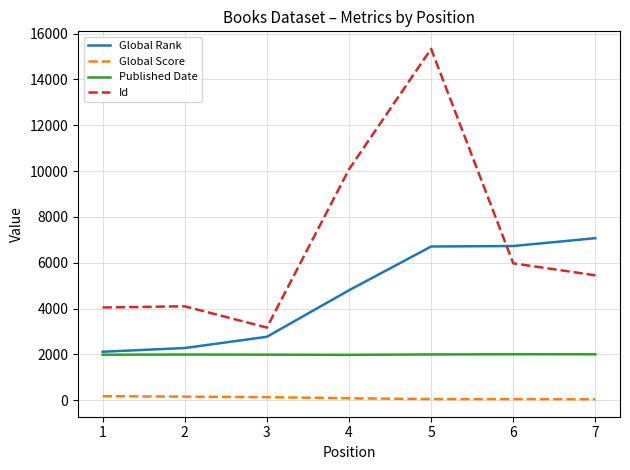

True or false: Global Score and Id cross at least once.

False